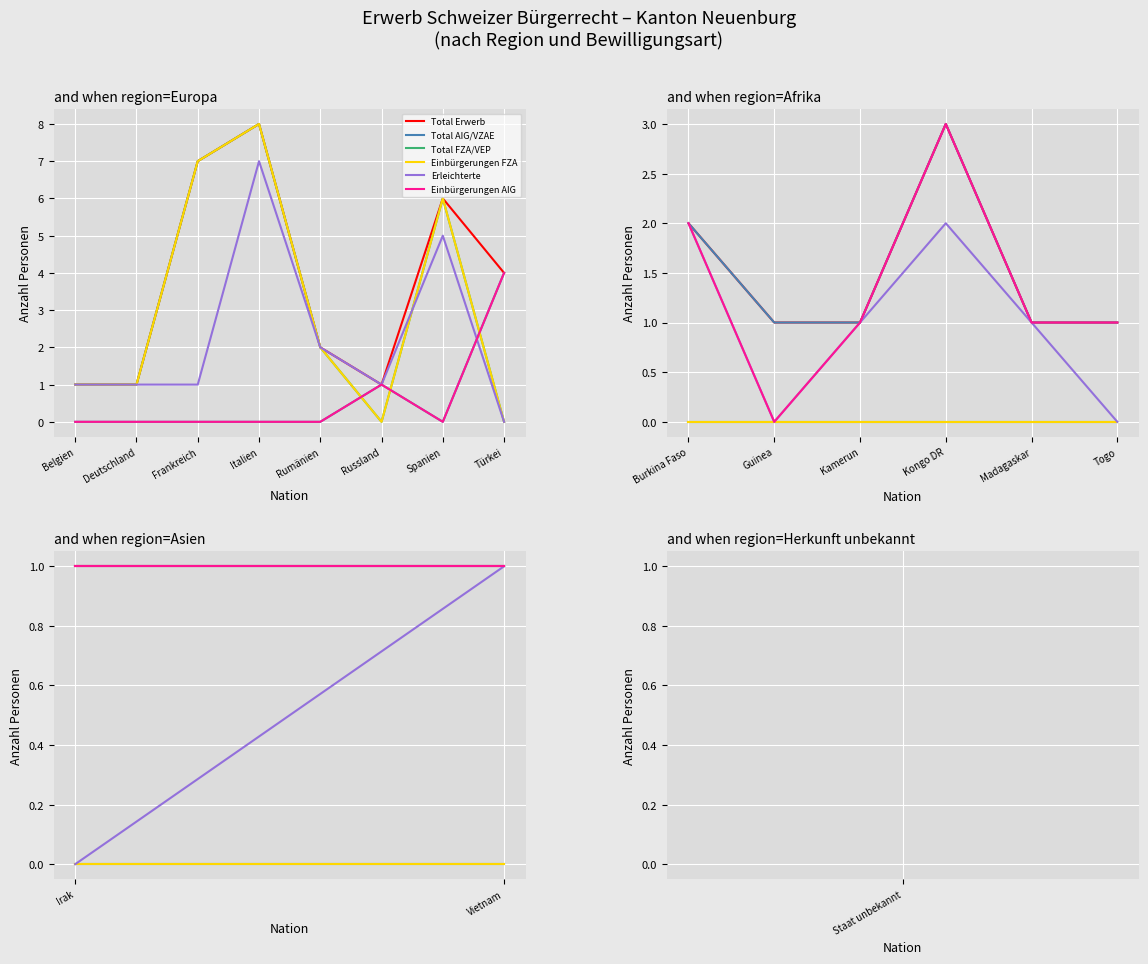

What are all the series names shown in the legend?

Total Erwerb, Total AIG/VZAE, Total FZA/VEP, Einbürgerungen FZA, Erleichterte, Einbürgerungen AIG